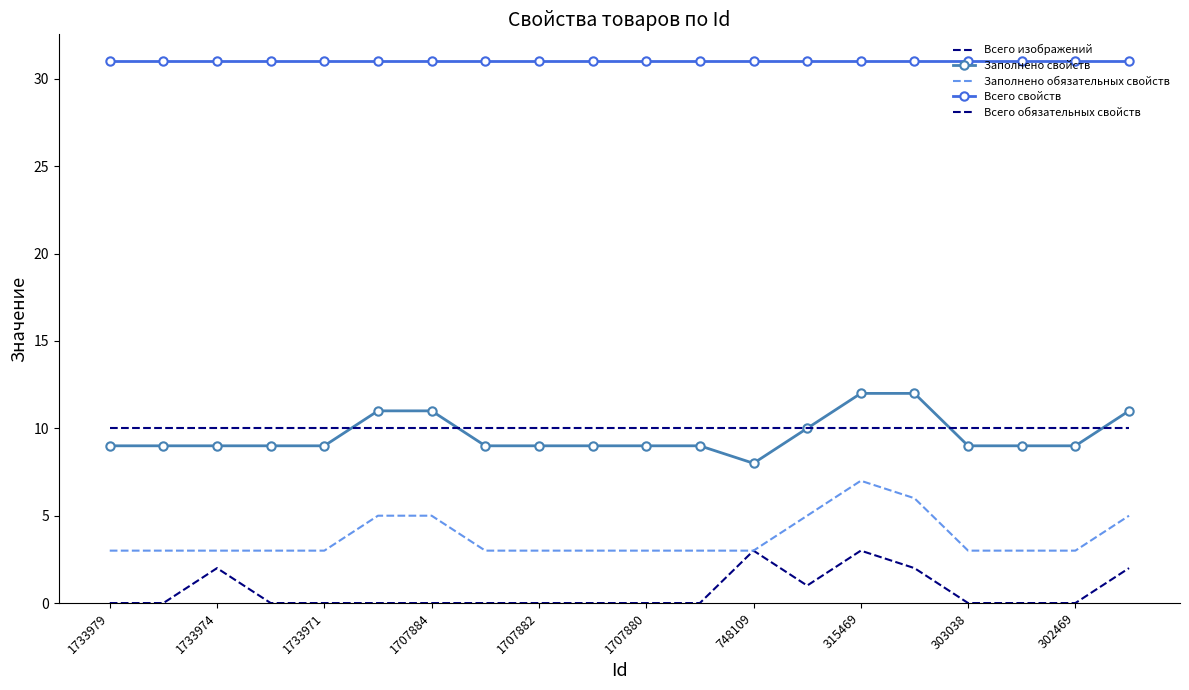

What is the sum of all Всего обязательных свойств values?

200